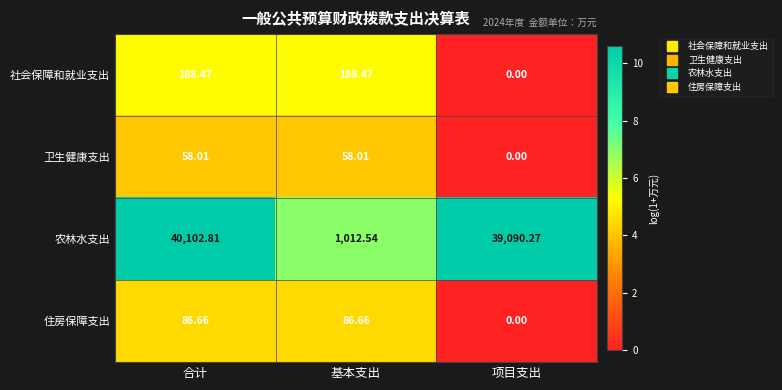

At which label is 卫生健康支出 closest to 29?

项目支出